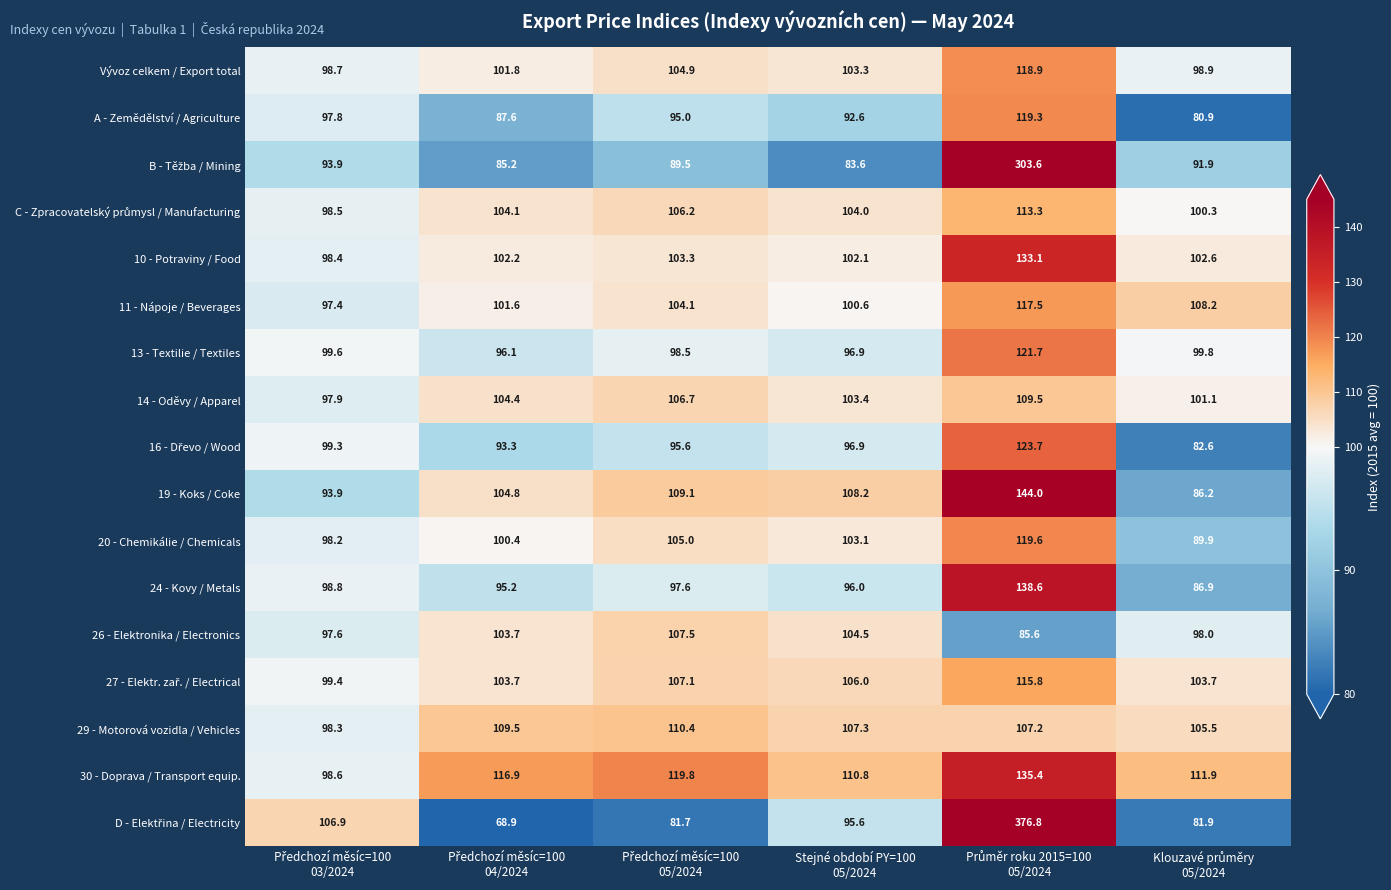

What is the minimum value shown in the chart?

68.9